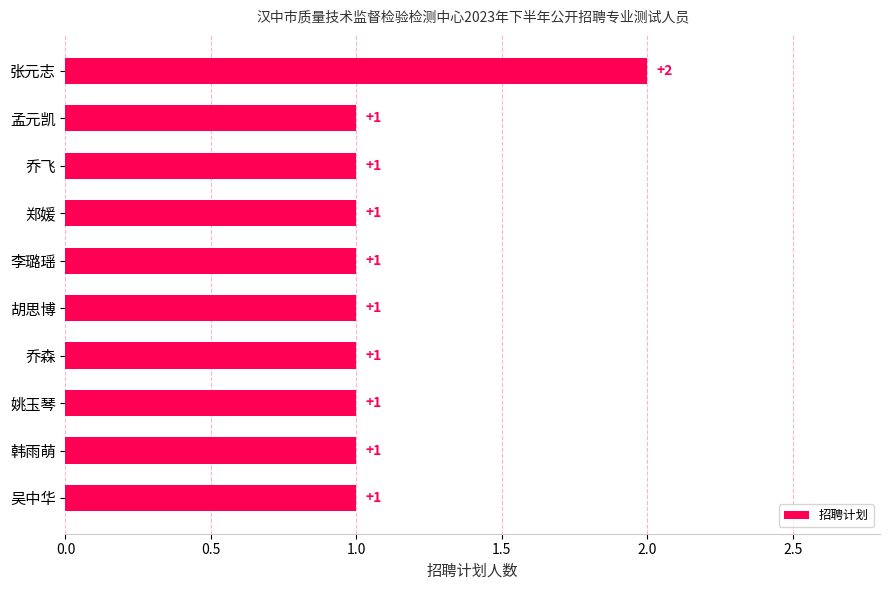

Count the number of data series in this chart.

1